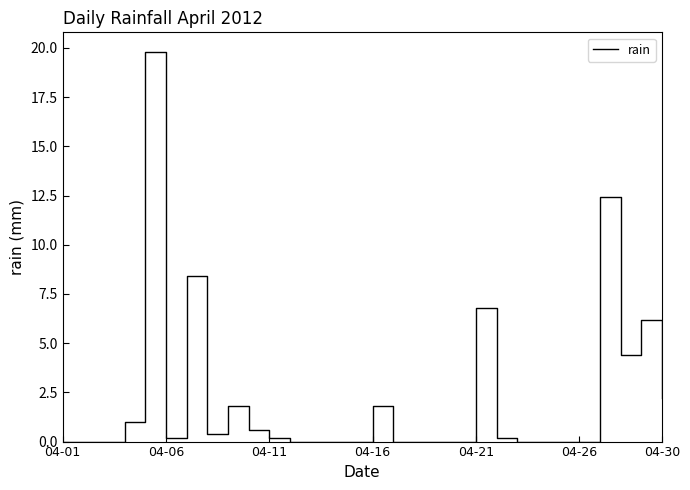

What is the maximum value shown in the chart?

19.8